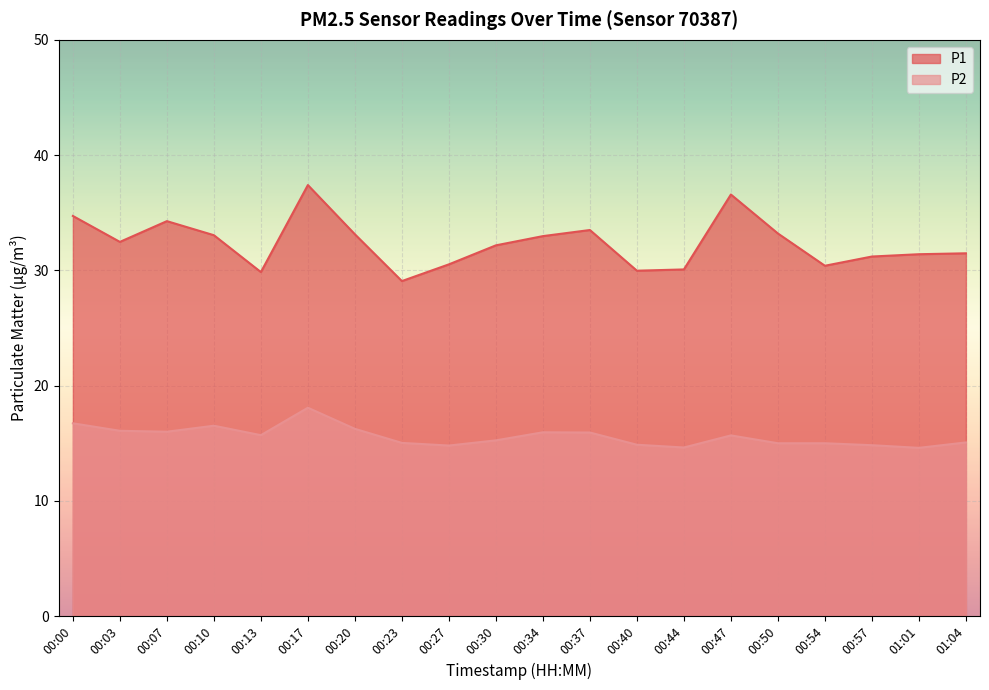

Reading left to right, what are all the values shown in this chart?

P1: 00:00=34.7	00:03=32.5	00:07=34.3	00:10=33.0	00:13=29.9	00:17=37.4	00:20=33.1	00:23=29.1	00:27=30.5	00:30=32.2	00:34=33.0	00:37=33.5	00:40=30.0	00:44=30.1	00:47=36.6	00:50=33.2	00:54=30.4	00:57=31.2	01:01=31.4	01:04=31.5
P2: 00:00=16.7	00:03=16.1	00:07=16.0	00:10=16.5	00:13=15.7	00:17=18.1	00:20=16.2	00:23=15.0	00:27=14.8	00:30=15.2	00:34=15.9	00:37=15.9	00:40=14.9	00:44=14.6	00:47=15.7	00:50=15.0	00:54=15.0	00:57=14.8	01:01=14.6	01:04=15.1